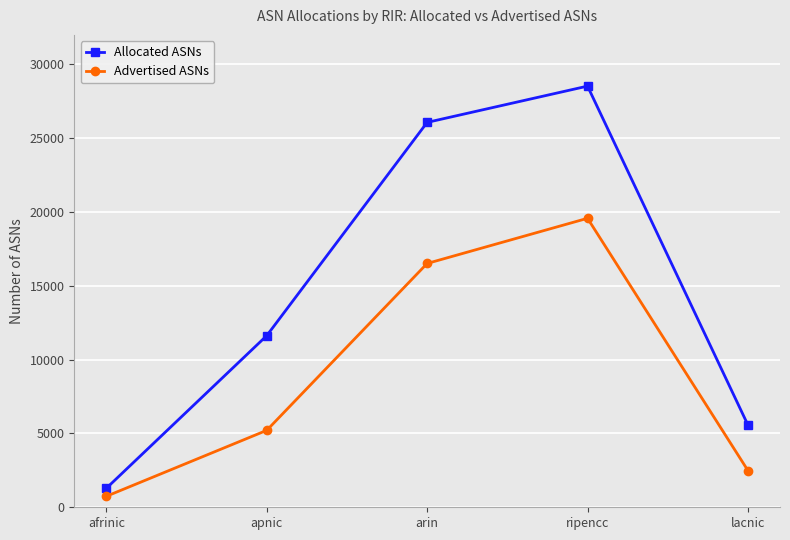

What is the difference between the highest and lowest values at afrinic?

543